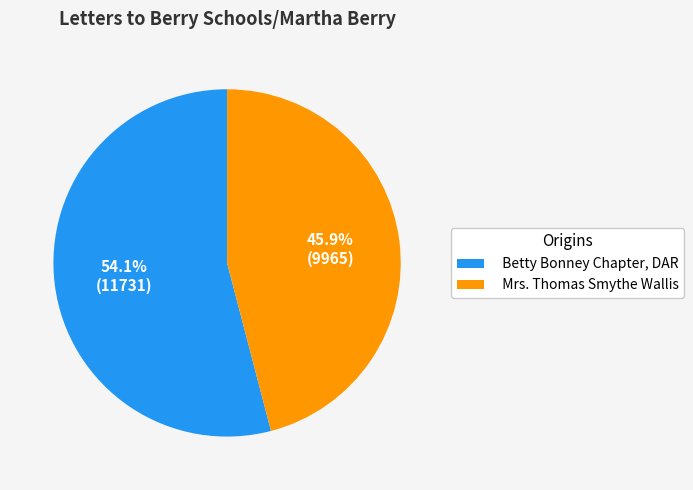

To the nearest percent, what is the difference between the largest and smallest slice percentages?

8%